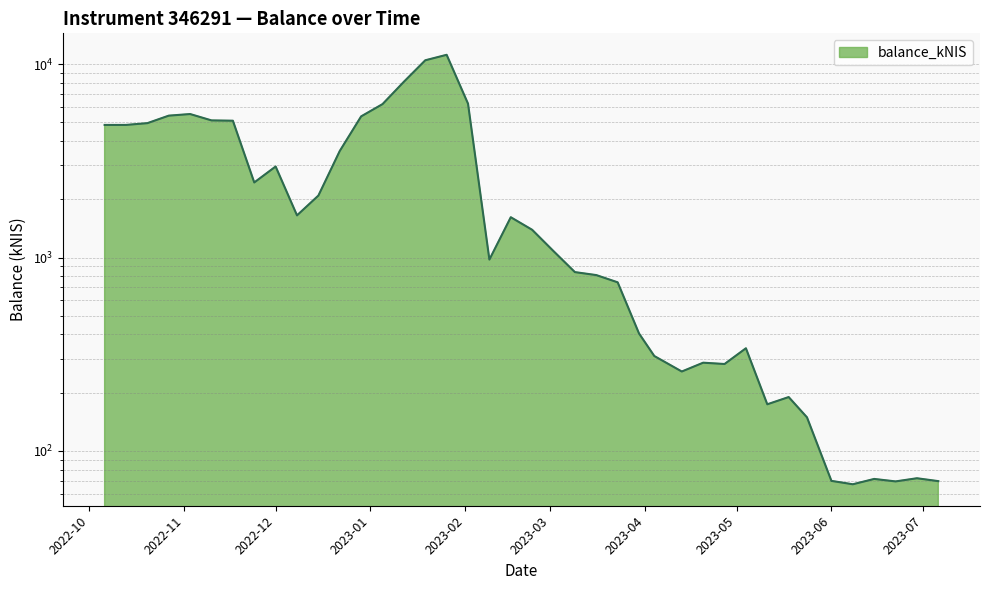

What is the difference between the second highest and minimum values?

10409.2